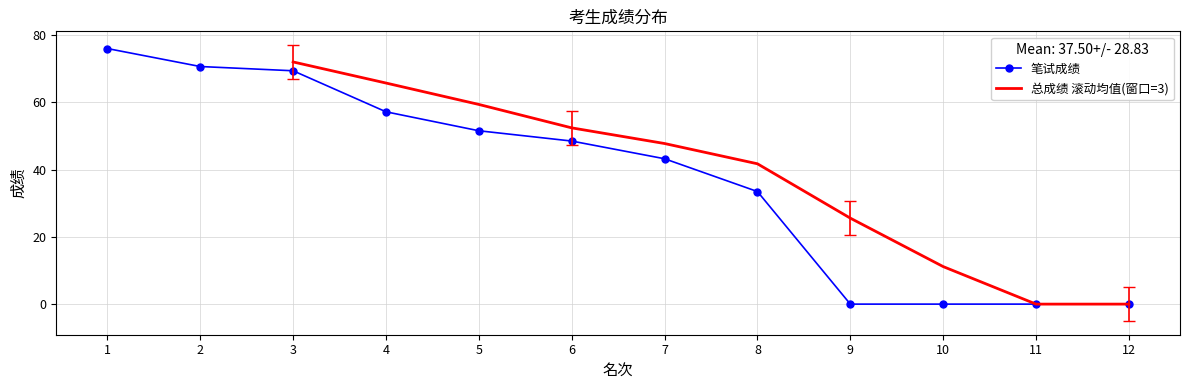

The chart shows a value of 23.3 at 11. True or false?

False